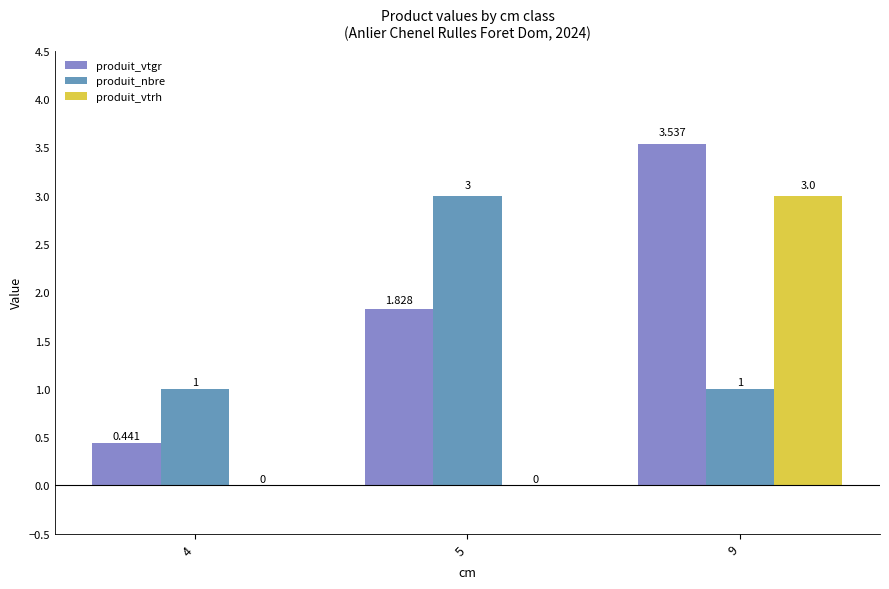

Which series has the largest total across all categories?

produit_vtgr